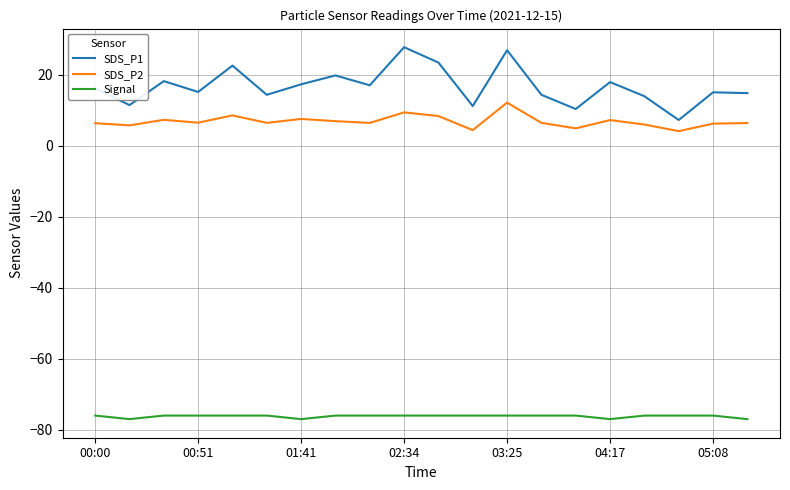

Rank the series by their maximum value, from lowest to highest.

Signal, SDS_P2, SDS_P1